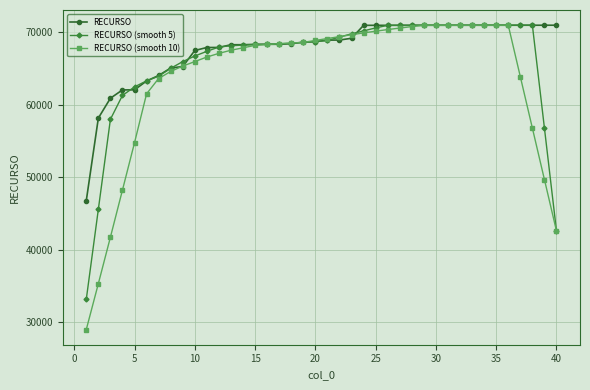

At how many categories does at least one series exceed 52564?

39